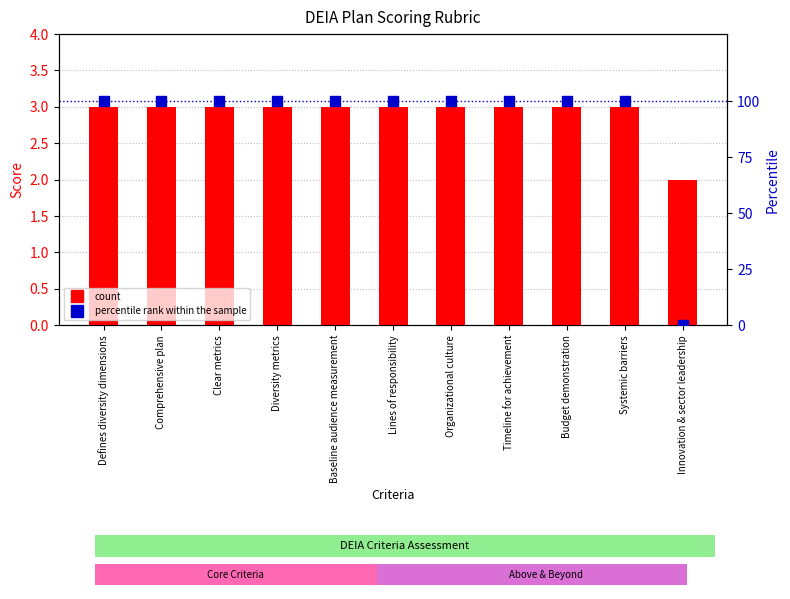

Which series has the largest Y range (max minus min)?

percentile rank within the sample